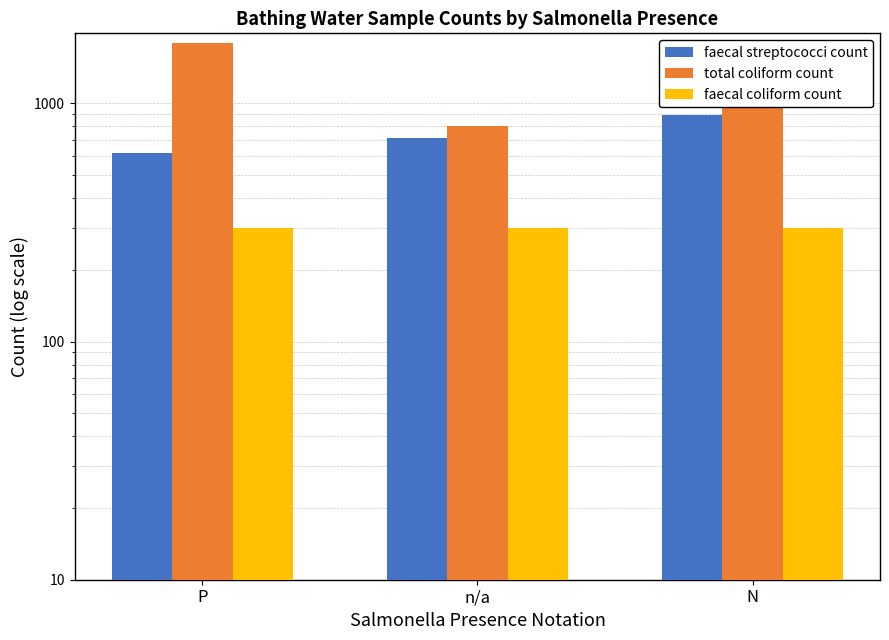

What is the difference between the highest and lowest values at N?

1000.0